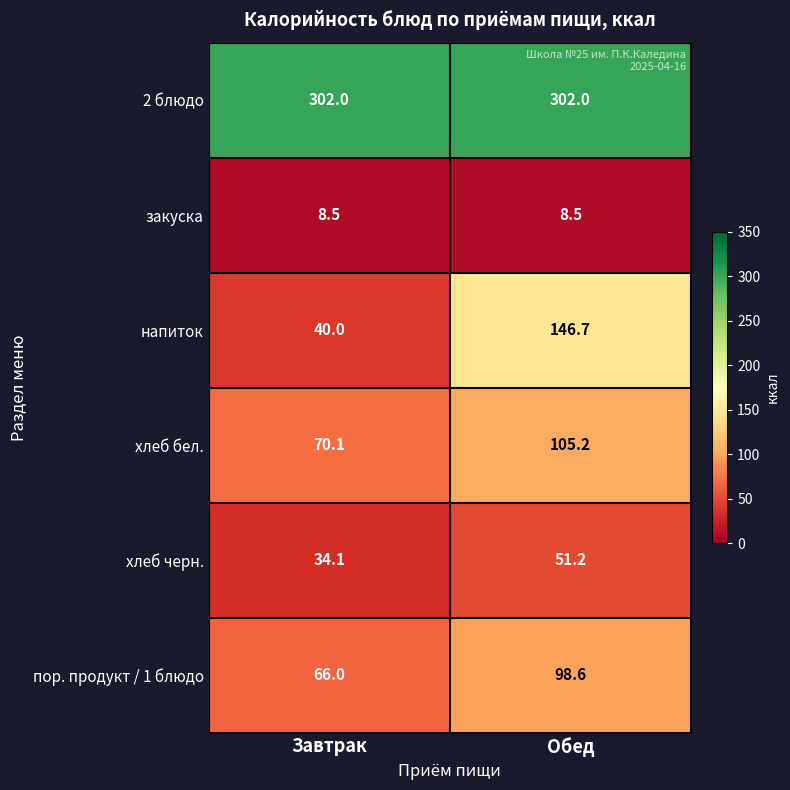

What is the sum of the закуска values at Обед and Завтрак?

17.0